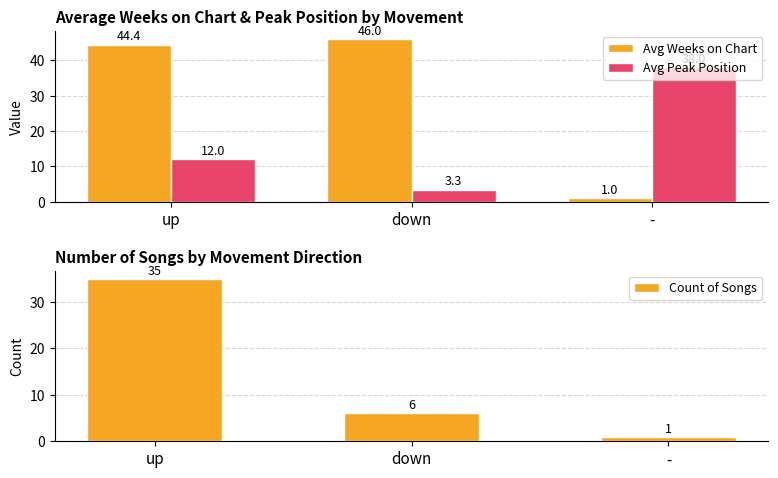

What is the sum of all Avg Weeks on Chart values?

91.4